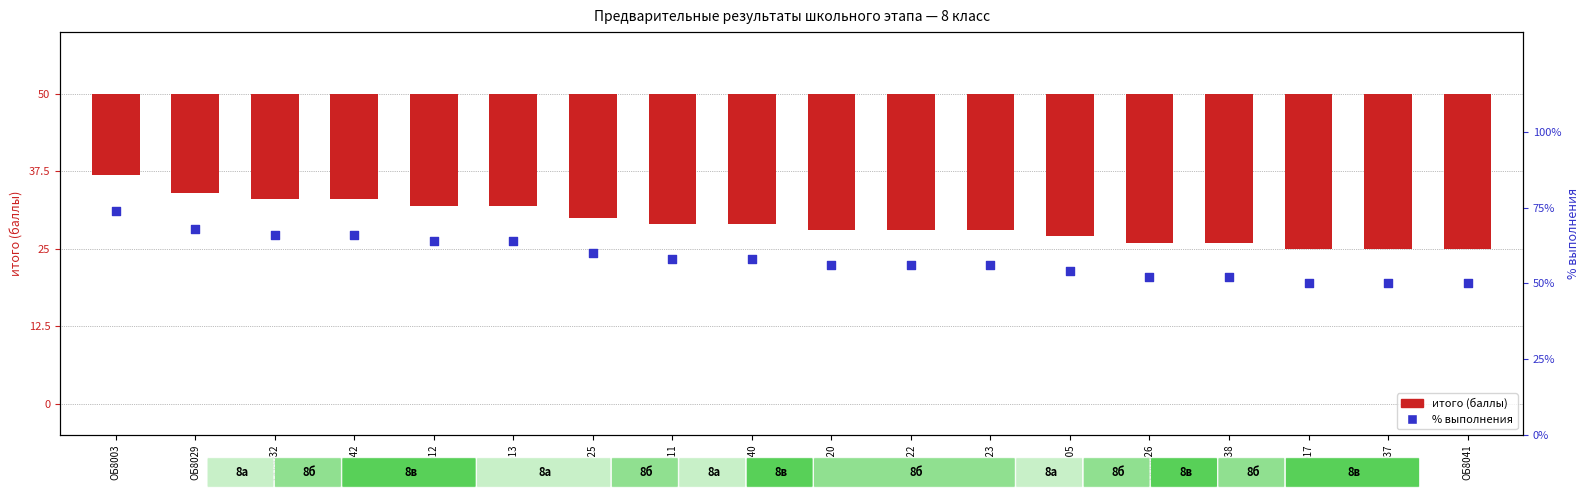

What is the total value across all series at ОБ8026?

28.0